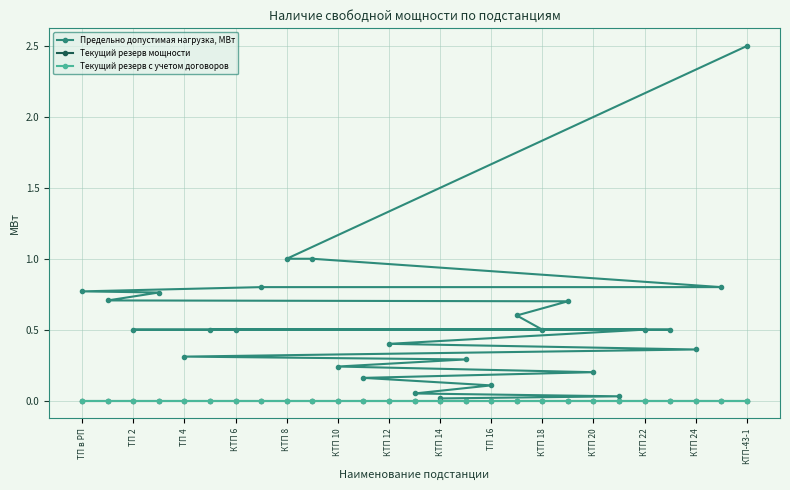

What are all the series names shown in the legend?

Предельно допустимая нагрузка, МВт, Текущий резерв мощности, Текущий резерв с учетом договоров